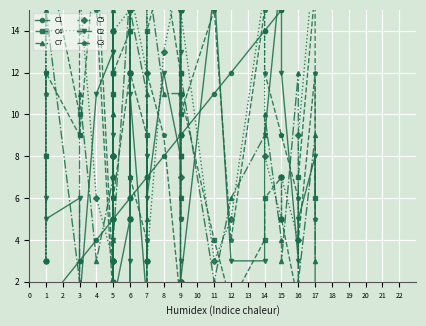

What are all the series names shown in the legend?

C1, C4, C7, C5, C2, C3